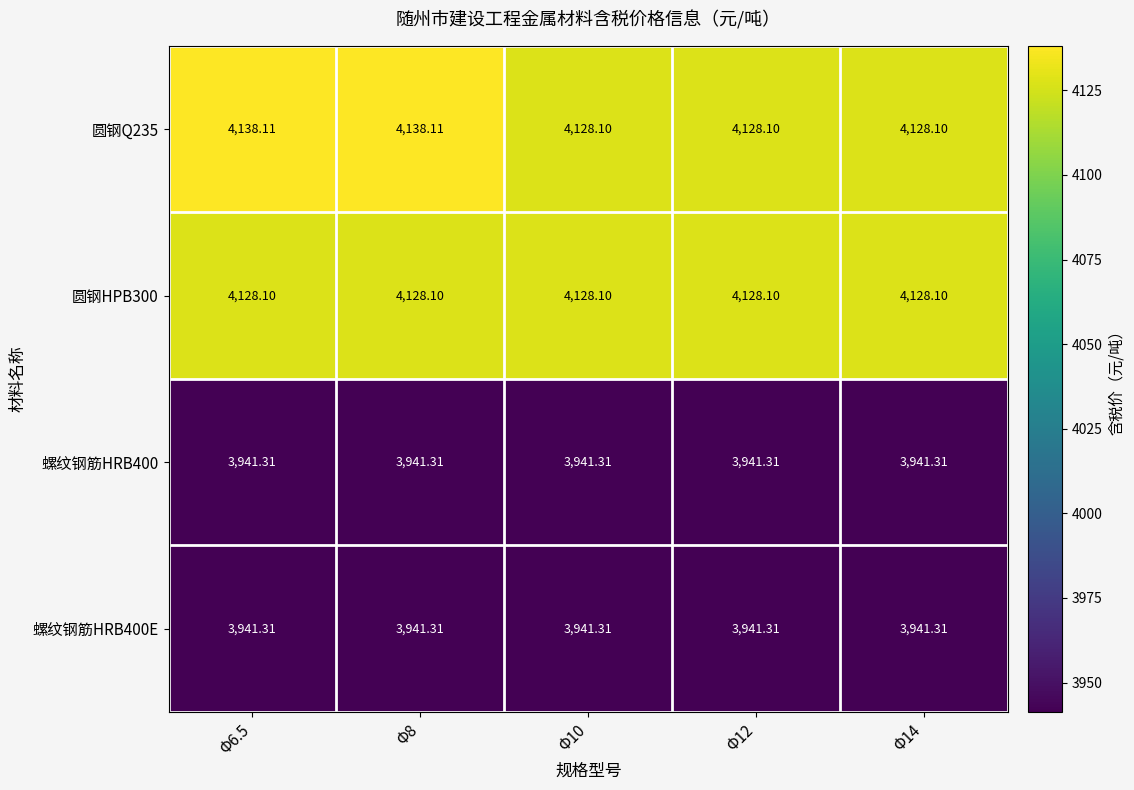

Is the value of 螺纹钢筋HRB400 at Φ12 greater than the value of 圆钢HPB300 at Φ12?

No